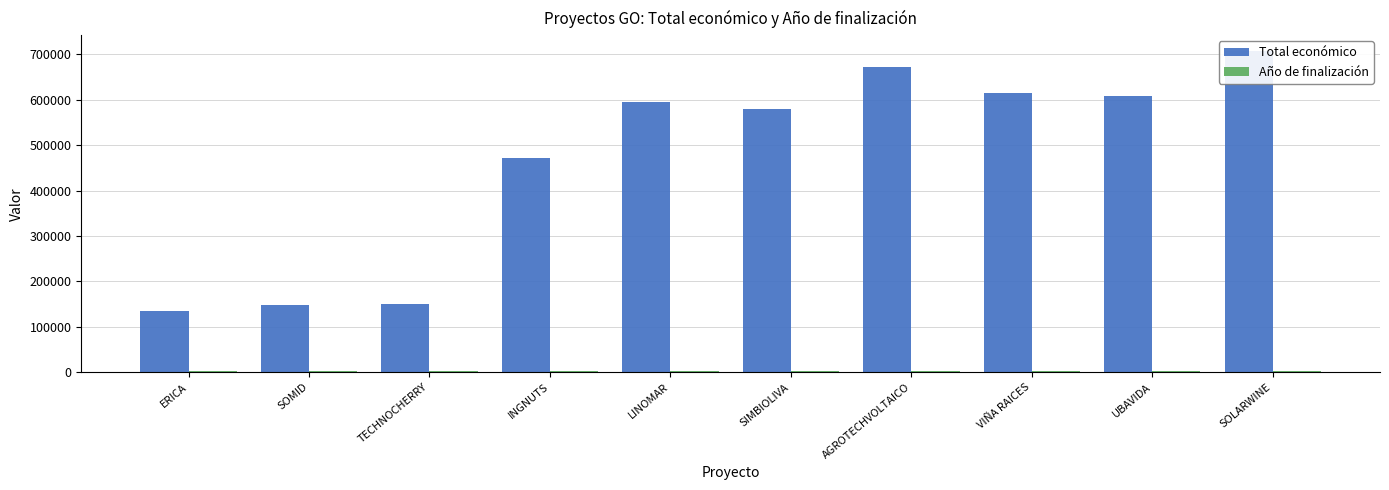

Rank the series at TECHNOCHERRY from lowest to highest value.

Año de finalización, Total económico